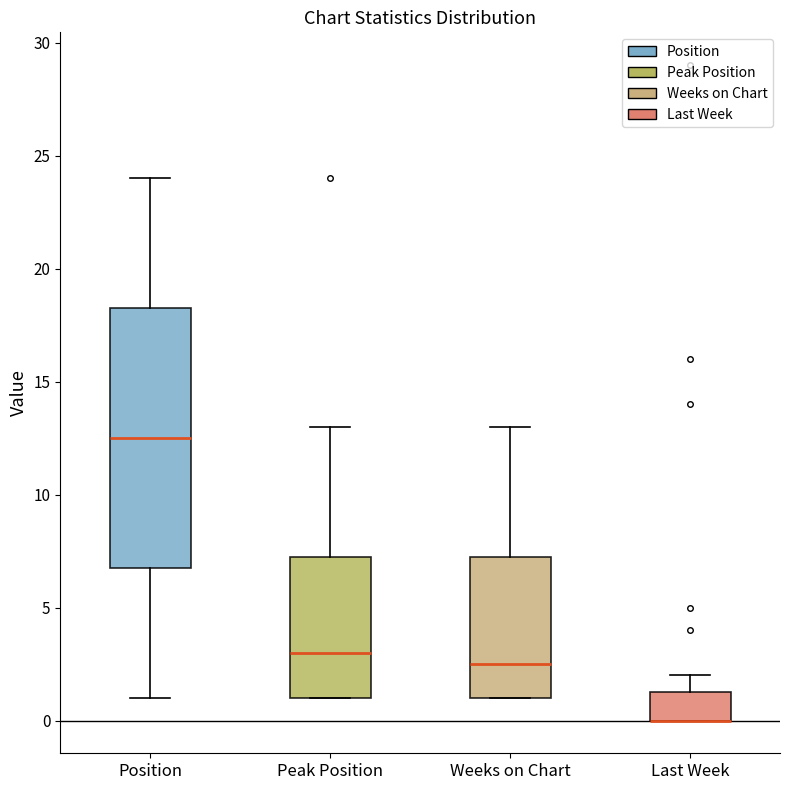

Reading left to right, transcribe this box plot: for each box, give where its median line is, the range the box spans, and where its two whiskers end, as read against the y-axis. The values are not printed on the chart, so give them approximately, as read against the axis.

Position: median 12.5, box 7.0 to 18.5, whiskers 1.0 to 24.0
Peak Position: median 3.0, box 1.0 to 7.5, whiskers 1.0 to 13.0
Weeks on Chart: median 2.5, box 1.0 to 7.5, whiskers 1.0 to 13.0
Last Week: median 0.0 (drawn on the box's lower edge), box 0.0 to 1.5, whiskers 0.0 to 2.0